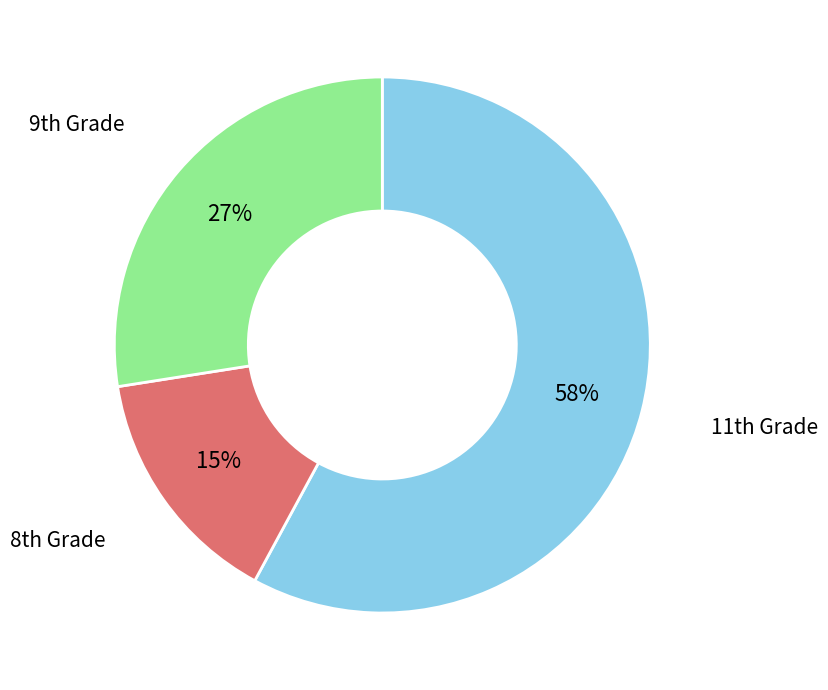

Rank the categories by value from lowest to highest.

8th Grade, 9th Grade, 11th Grade